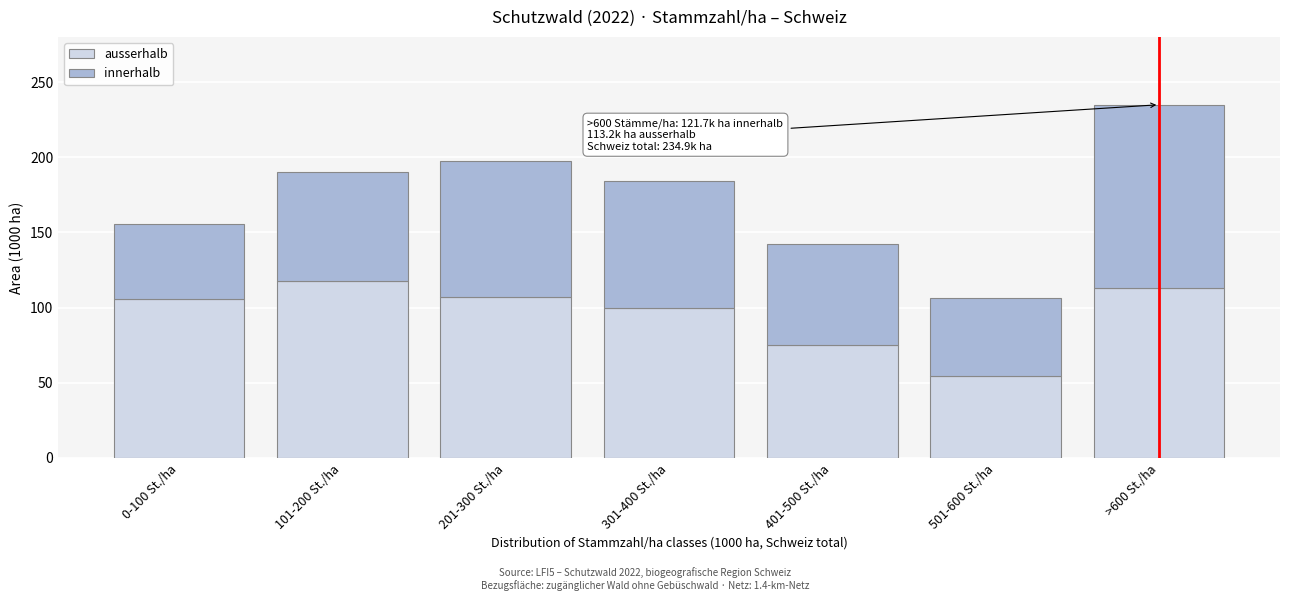

Reading left to right, what are the values for ausserhalb?

105.7	117.9	107.2	99.9	74.9	54.5	113.2